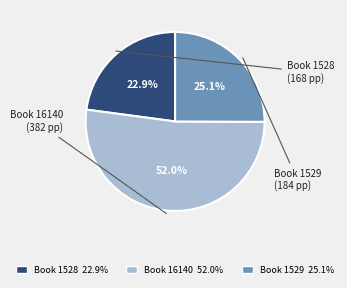

Approximately how many times larger is the value at Book 1529 compared to Book 1528?

1.1